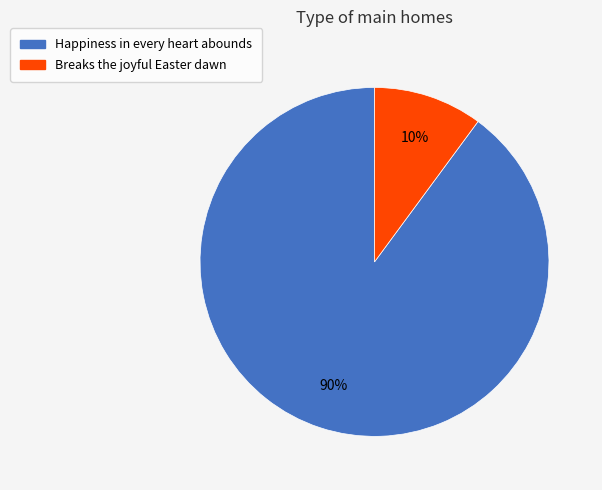

What percentage is the Breaks the joyful Easter dawn slice, to the nearest percent?

10%